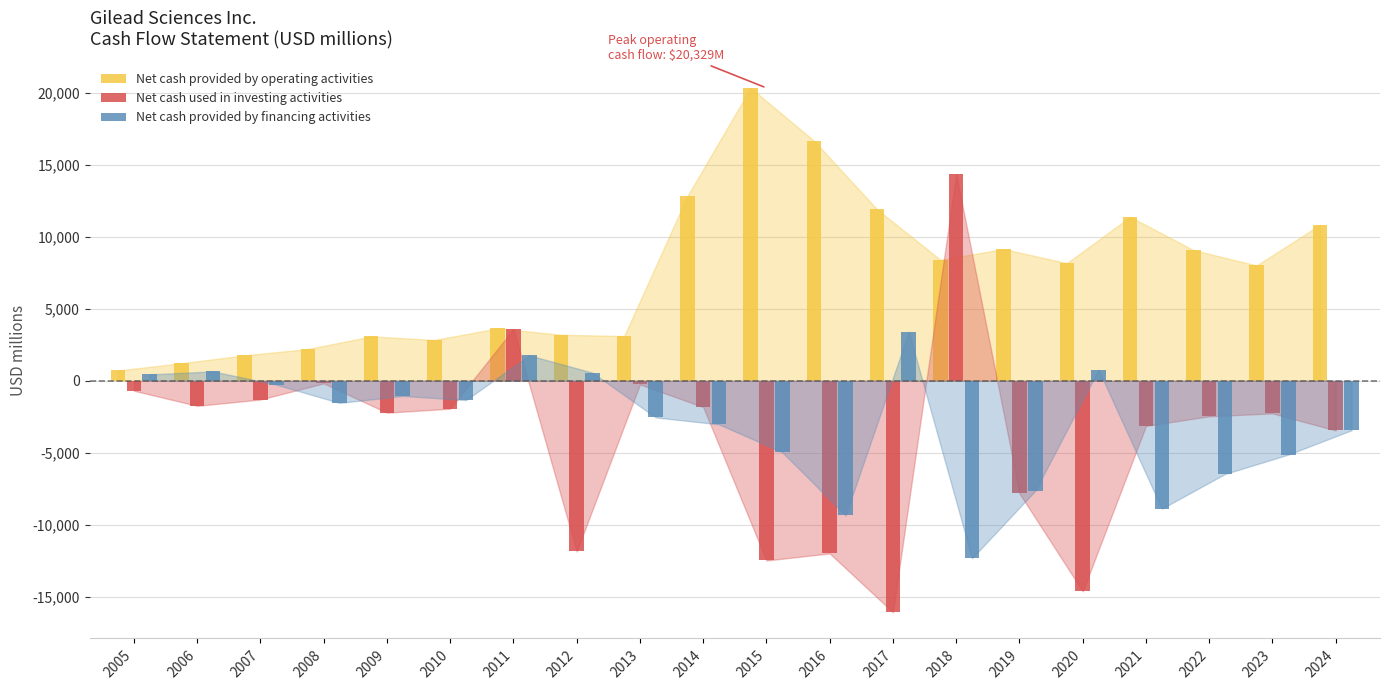

How many bars are there in each group?

3